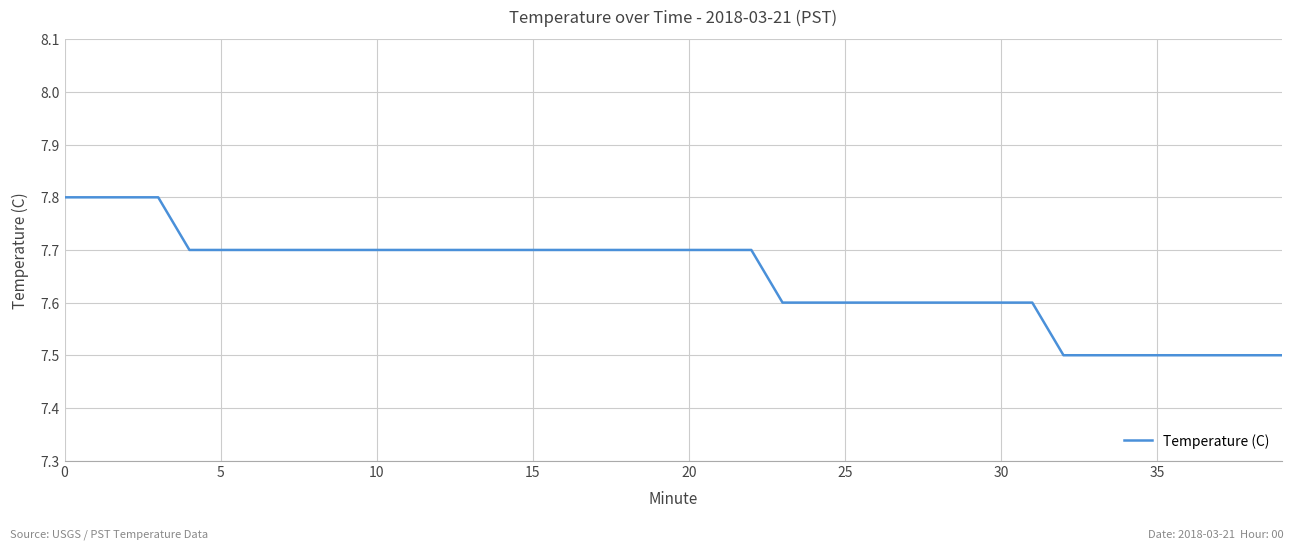

What is the maximum value shown in the chart?

7.8